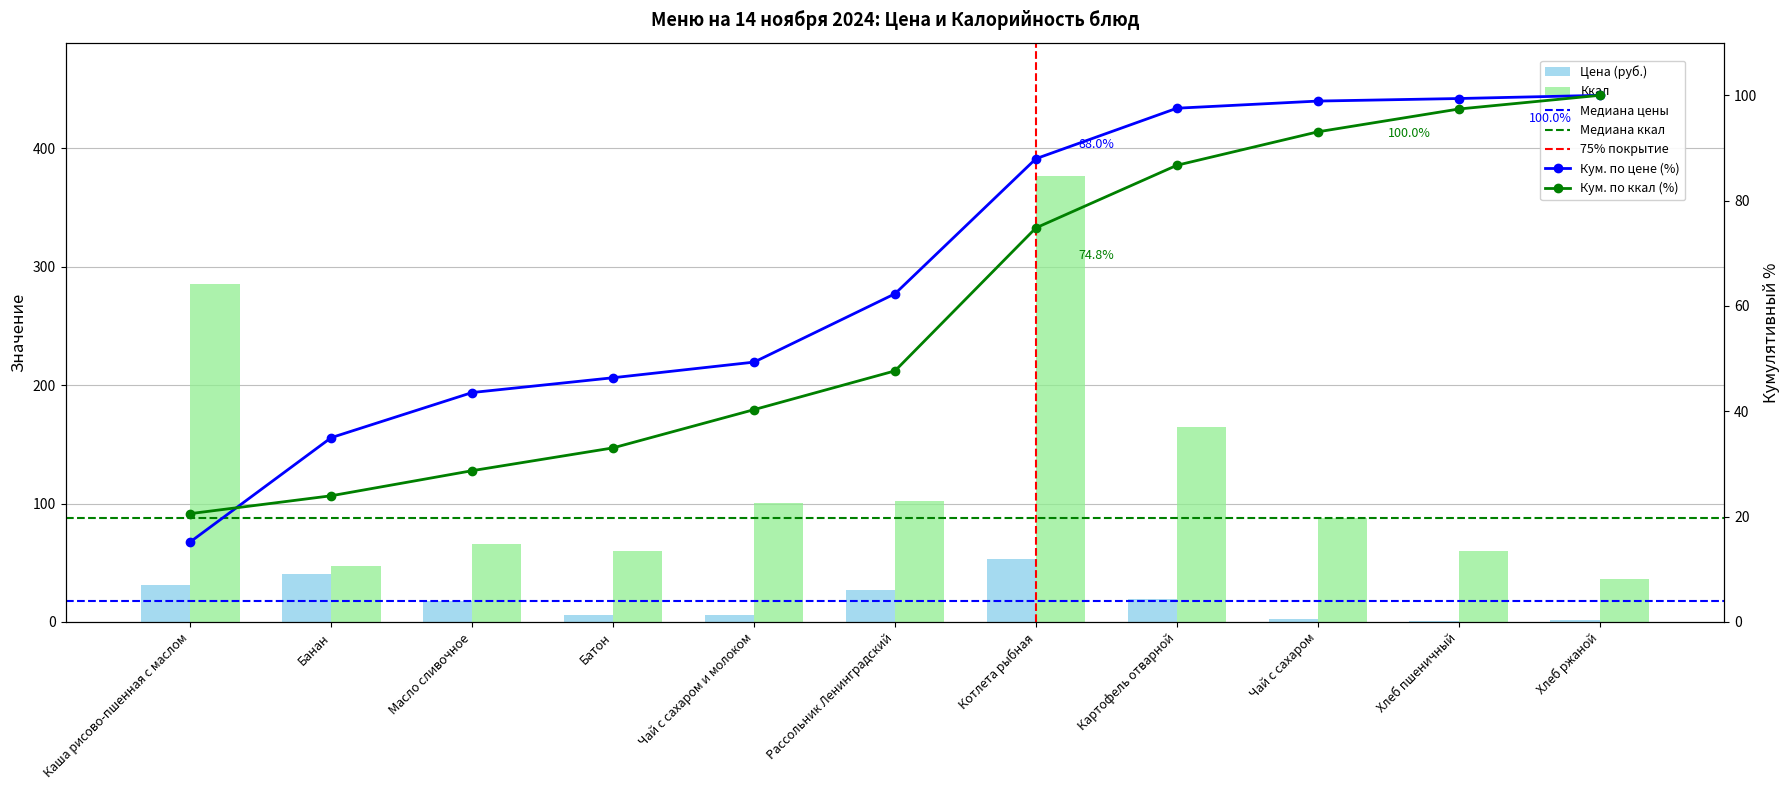

How many bars are there in each group?

2